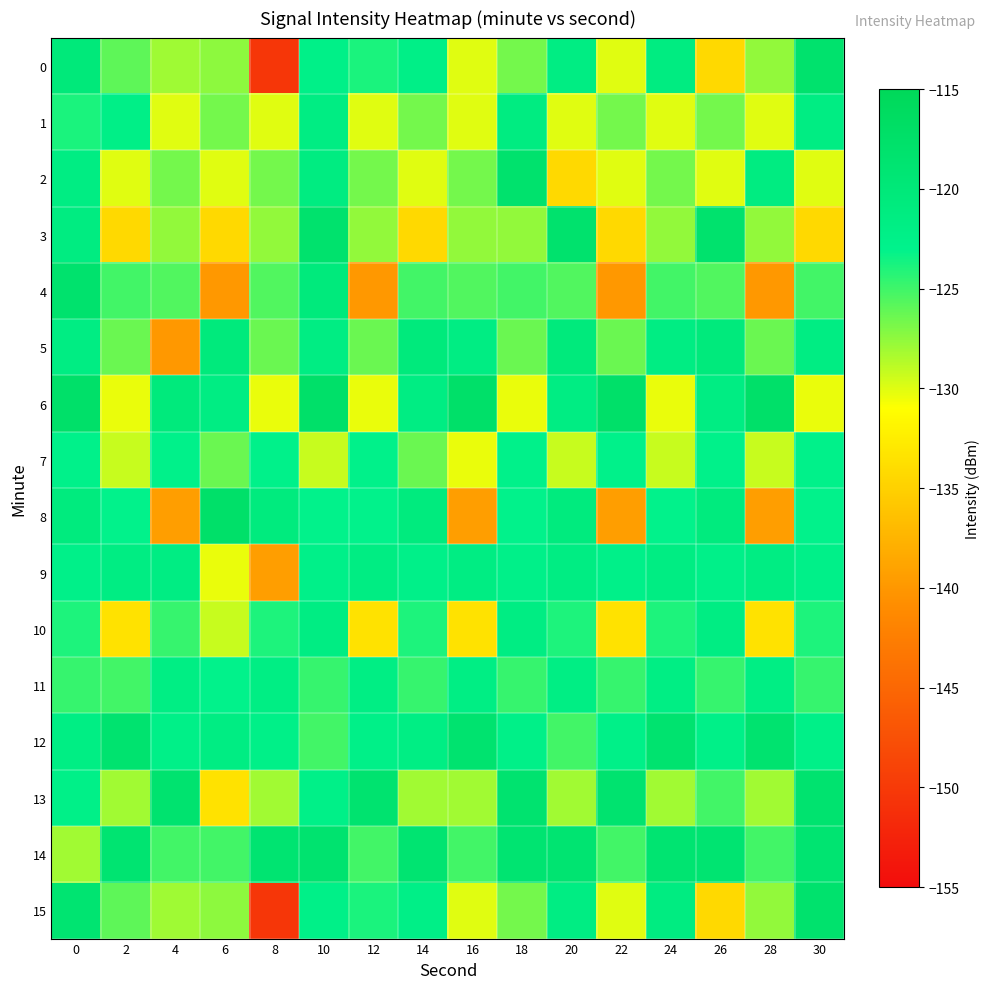

What is the total value across all series at 26?

-1990.2